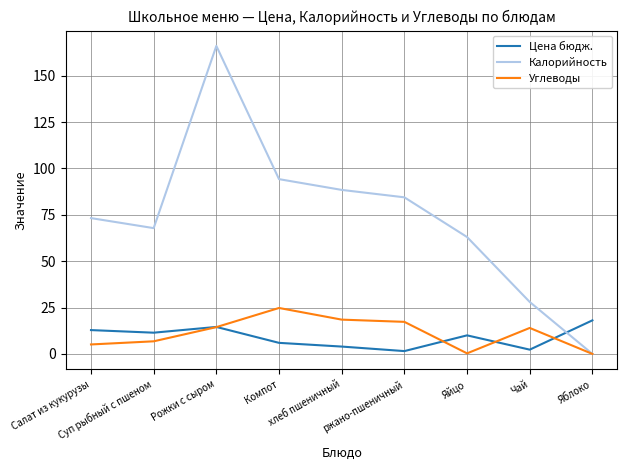

What value does the Калорийность series have at Суп рыбный с пшеном?

67.8